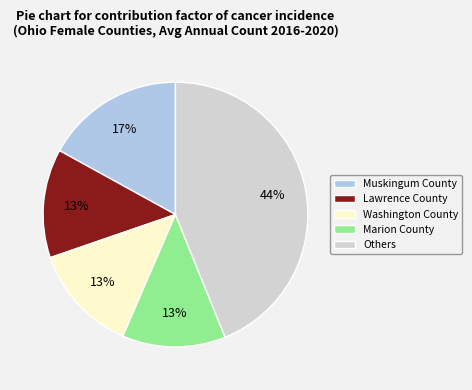

What percentage is the Marion County slice, to the nearest percent?

13%